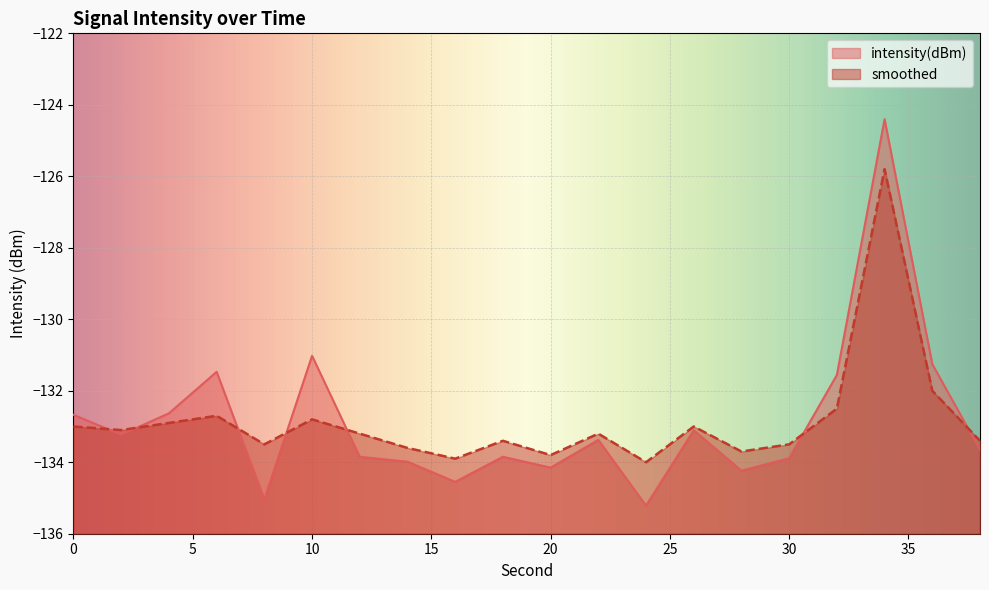

Is it true that smoothed equals -233.2 at 10?

False